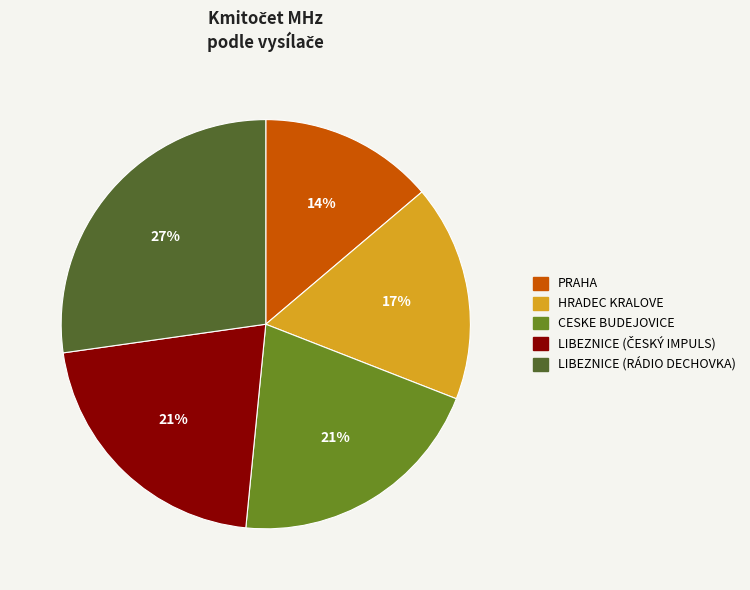

True or false: PRAHA accounts for 27% of the total.

False